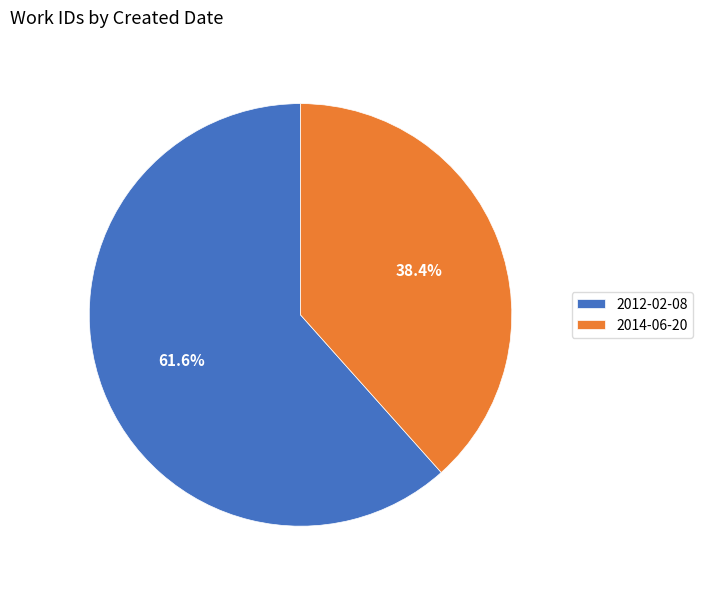

What percentage is the 2012-02-08 slice, to the nearest percent?

62%